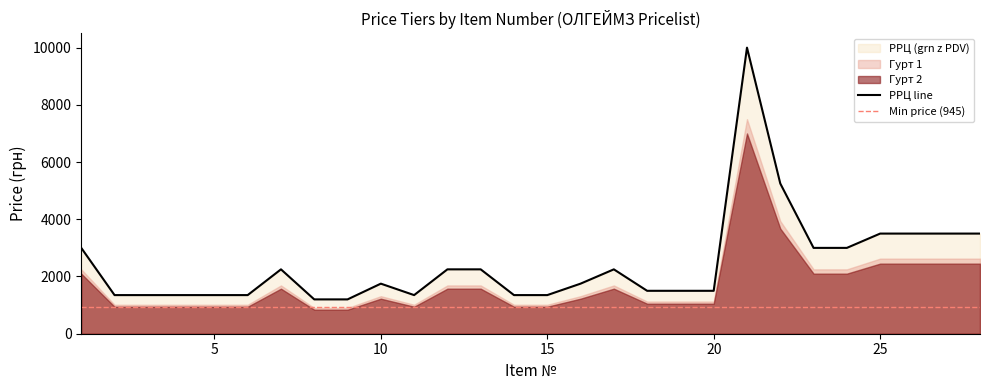

Rank the series at 19 from highest to lowest value.

РРЦ (грн з ПДВ), Гурт 1, Гурт 2